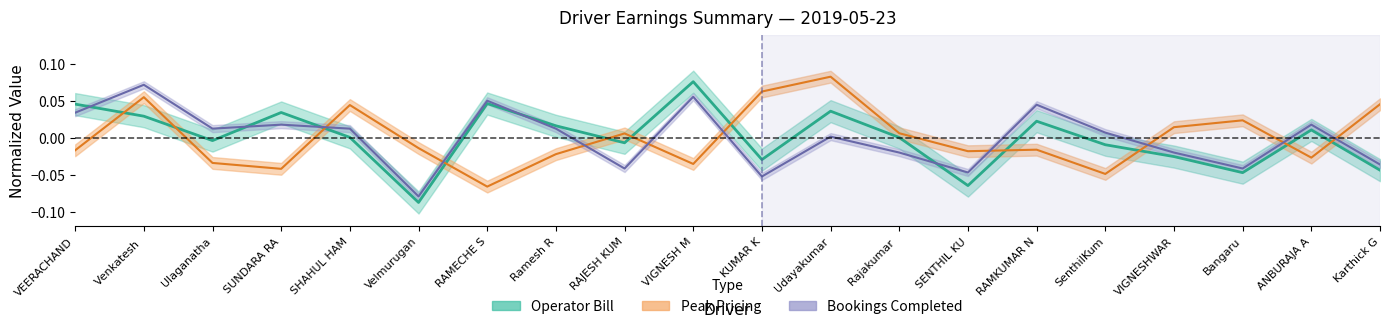

Which series has the largest range (max minus min)?

Operator Bill